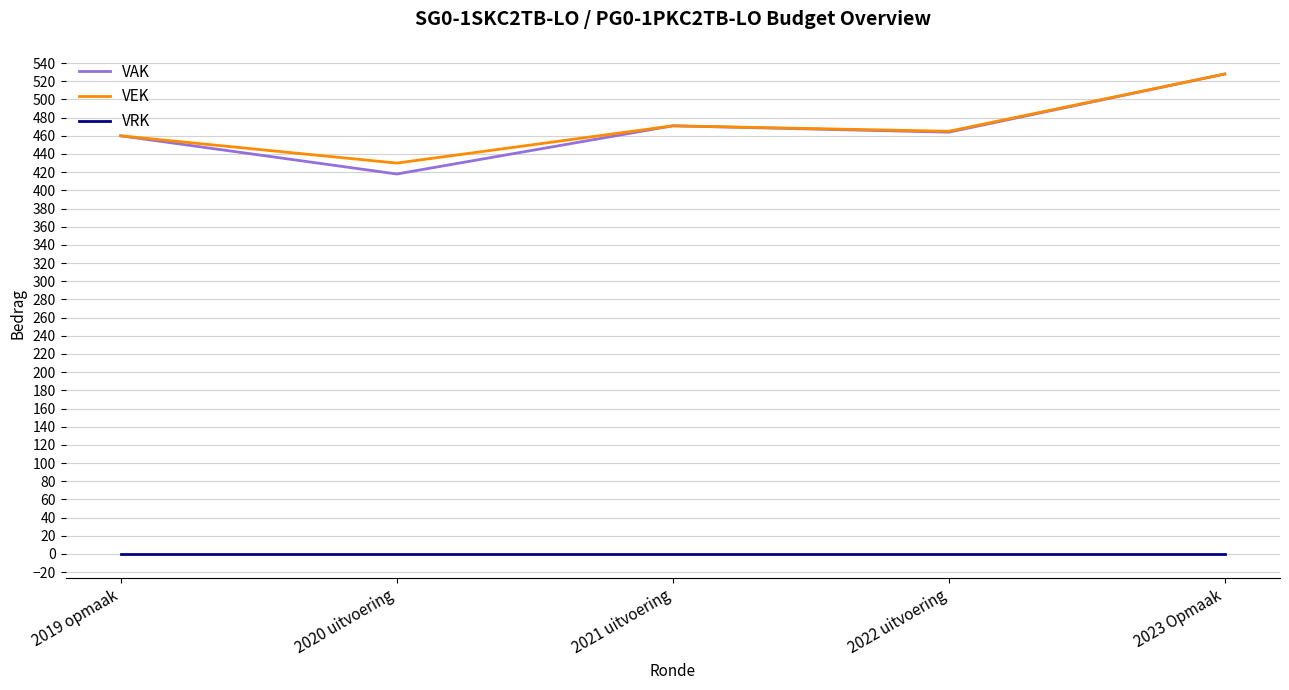

True or false: VRK and VAK intersect in this chart.

False